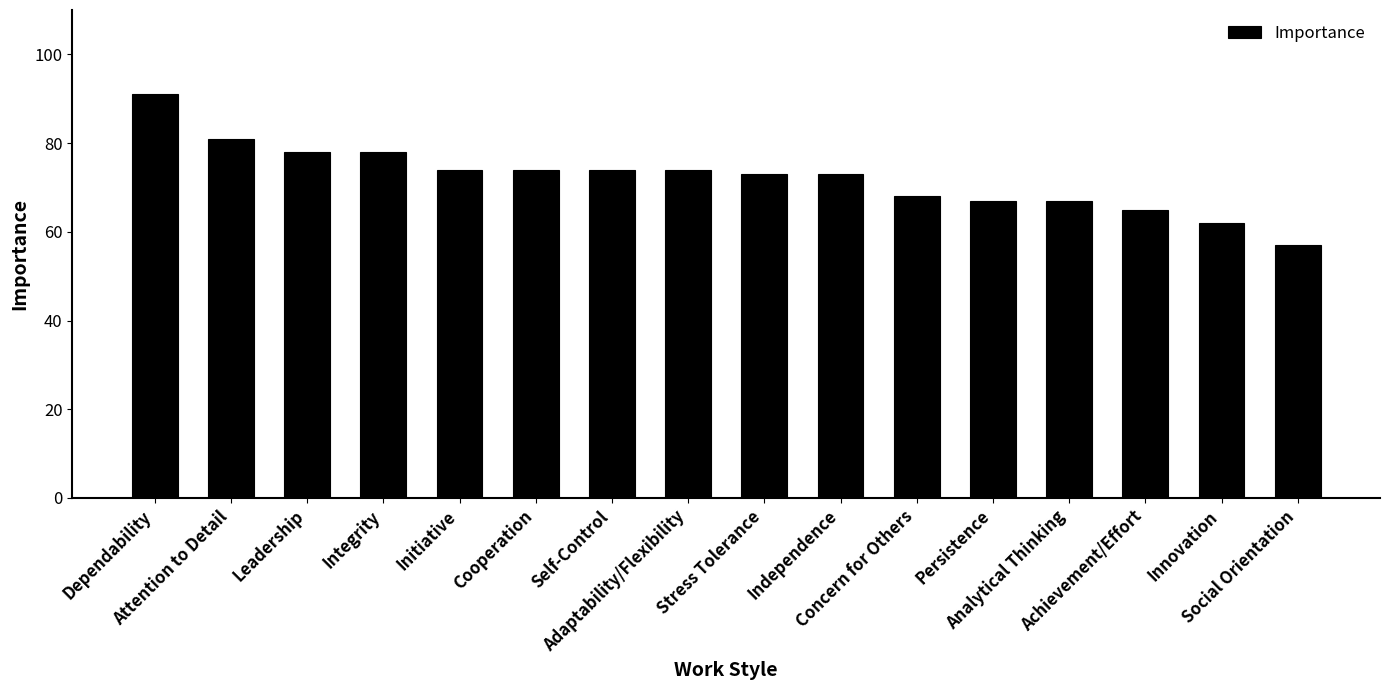

What is the difference between the values at Integrity and Initiative?

4